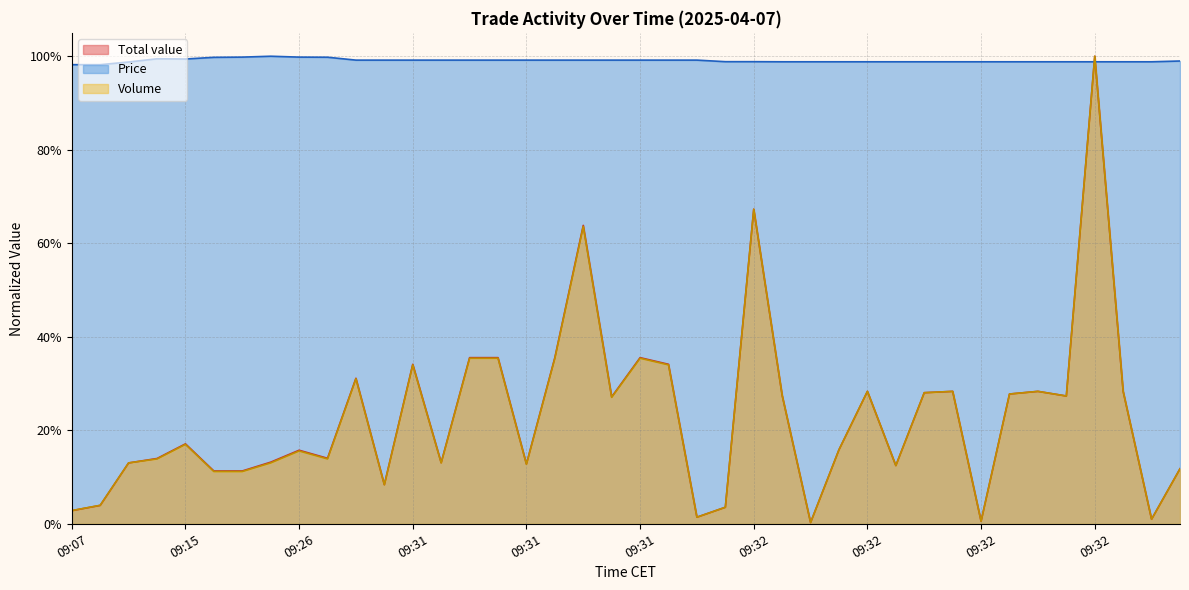

Count the number of categories in the chart.

40